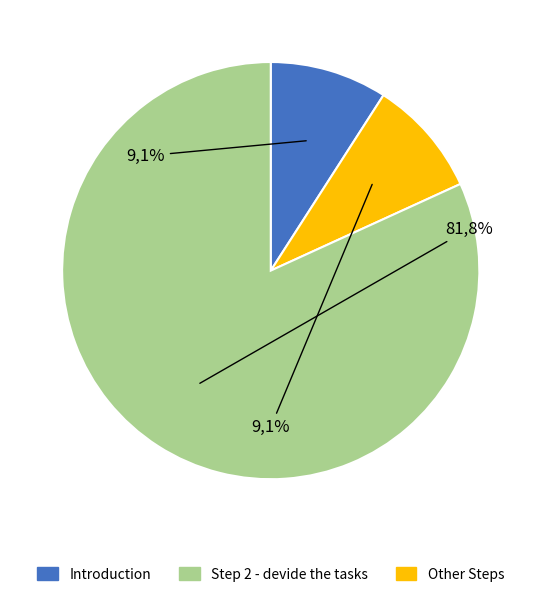

True or false: Learning aims accounts for 15% of the total.

False